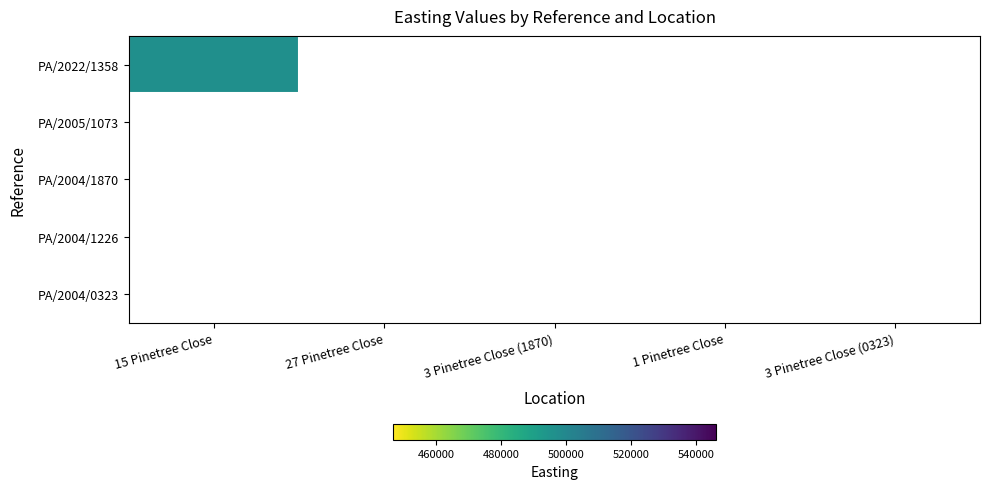

Rank the categories by PA/2004/0323 value from lowest to highest.

15 Pinetree Close, 27 Pinetree Close, 3 Pinetree Close (1870), 1 Pinetree Close, 3 Pinetree Close (0323)